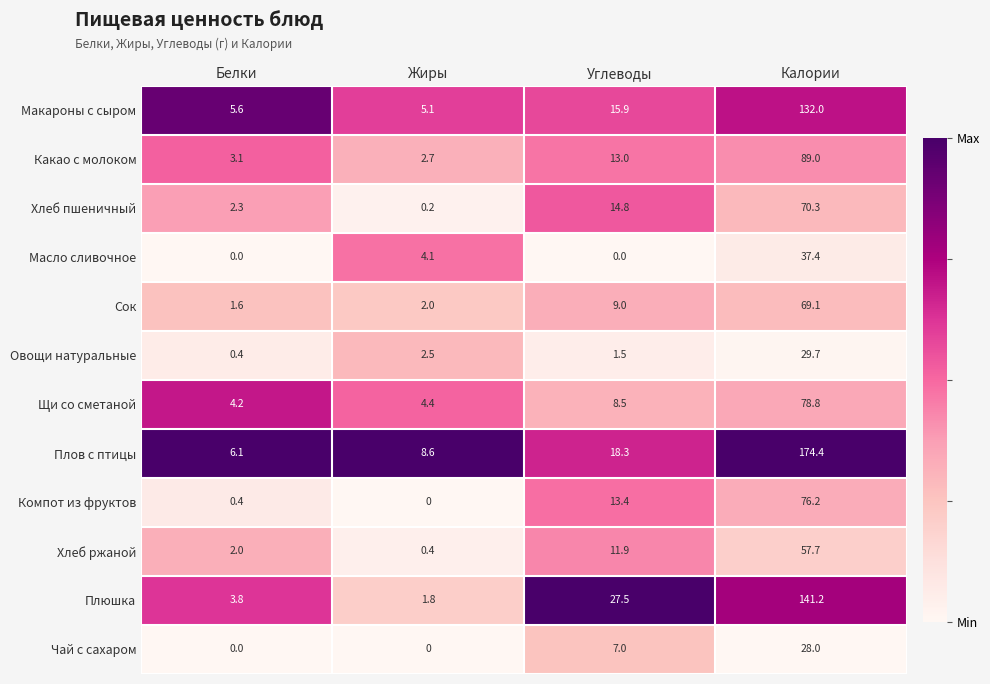

Where is Хлеб пшеничный nearest to the value 35?

Углеводы